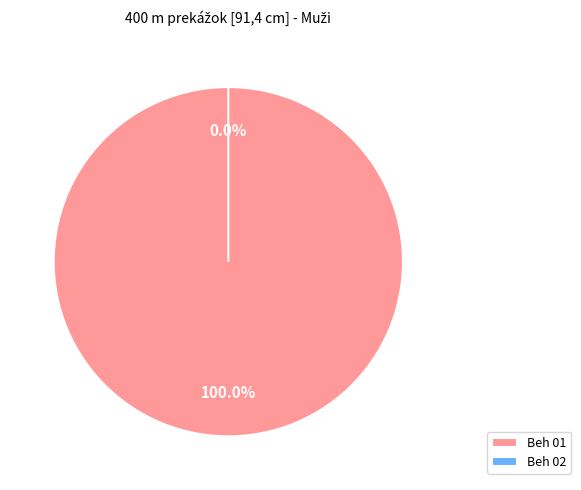

To the nearest percent, what is the average slice percentage?

50%